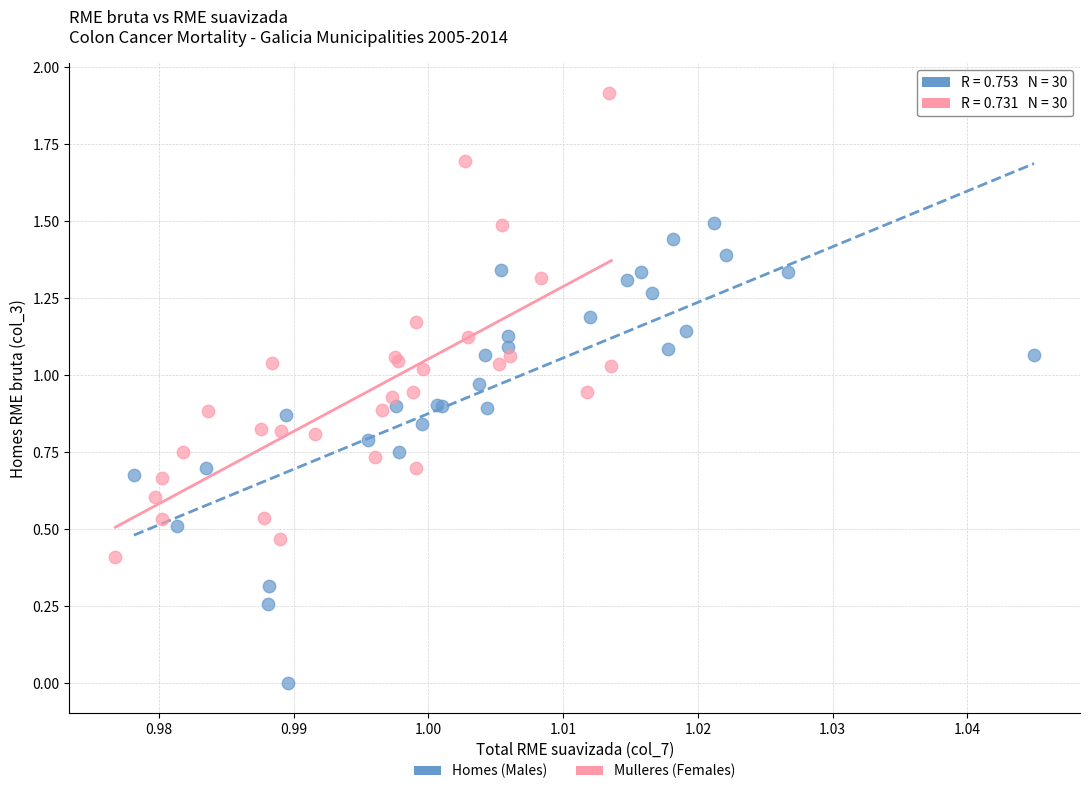

Which series reaches the minimum Y coordinate?

Homes (Males)